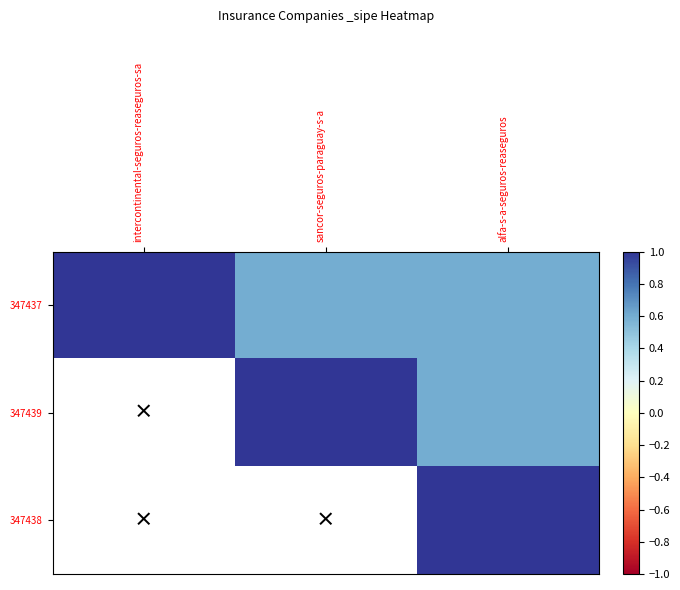

Is it true that 347439 equals 1.7 at sancor-seguros-paraguay-s-a?

False